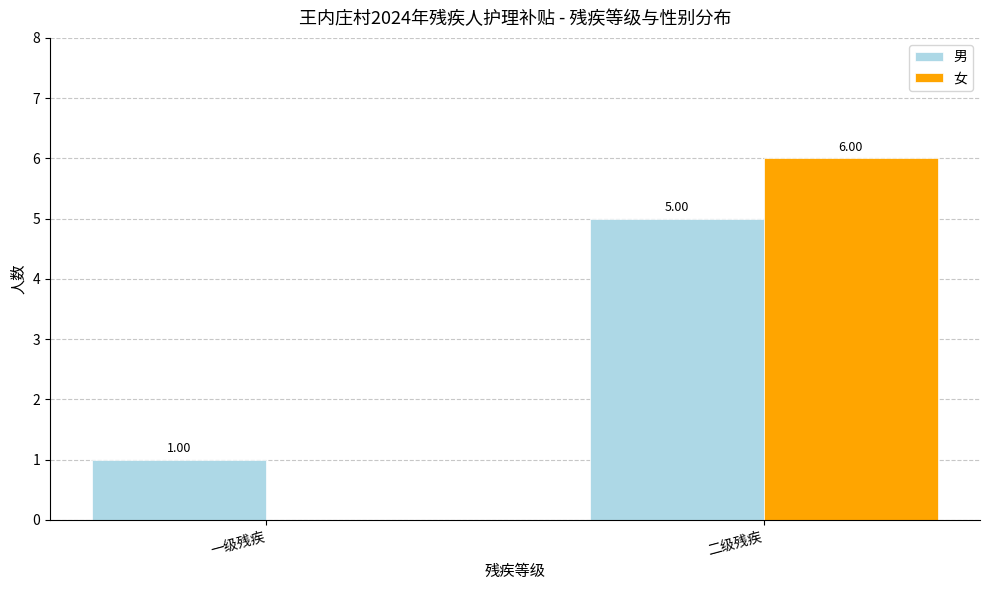

Which label corresponds to the largest value in the chart?

二级残疾